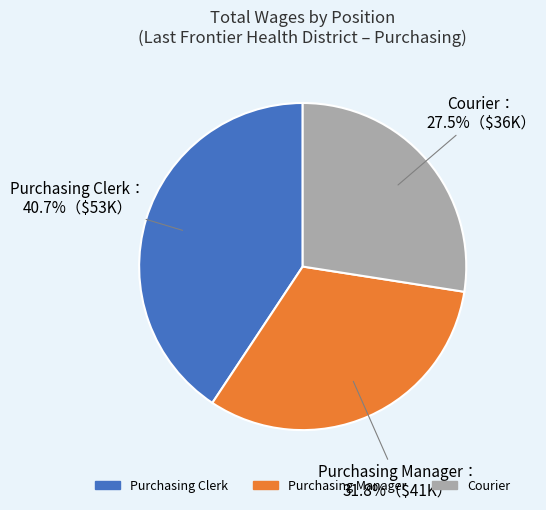

Which has a higher value, Purchasing Clerk or Purchasing Manager?

Purchasing Clerk